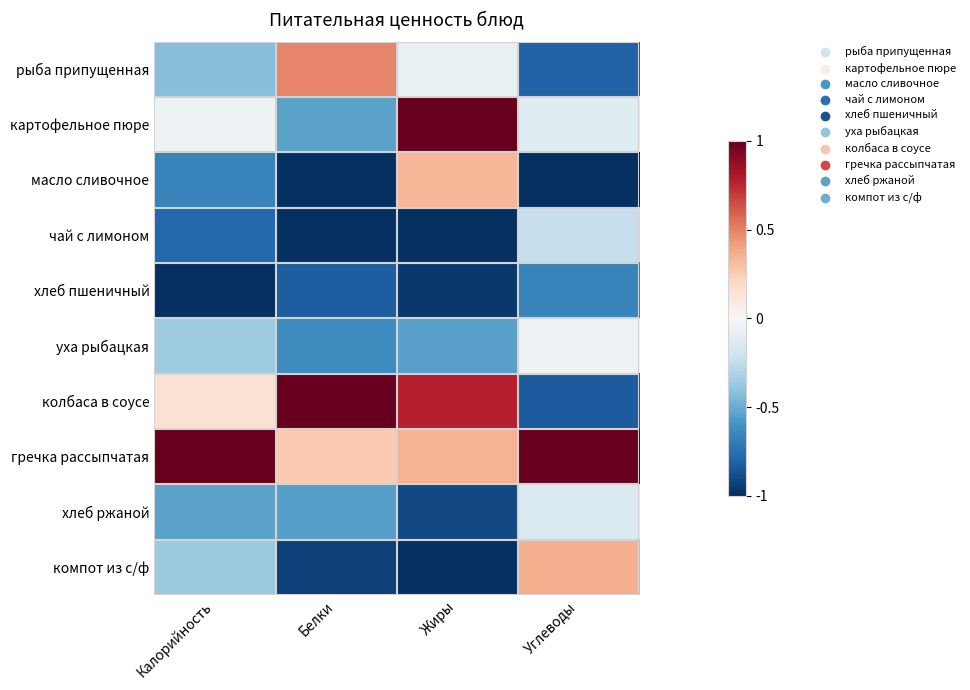

How many data points does each series have?

4